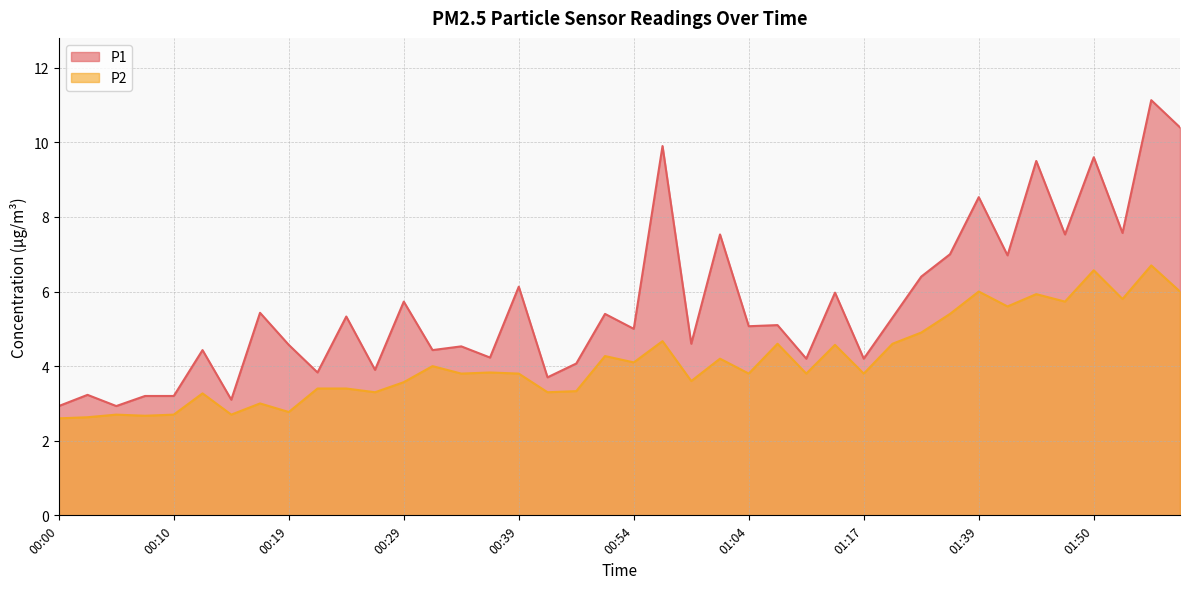

Reading left to right, extract all data points from this chart.

P1: 2.9	3.2	2.9	3.2	3.2	4.4	3.1	5.4	4.6	3.8	5.3	3.9	5.7	4.4	4.5	4.2	6.1	3.7	4.1	5.4	5.0	9.9	4.6	7.5	5.1	5.1	4.2	6.0	4.2	5.3	6.4	7.0	8.5	7.0	9.5	7.5	9.6	7.6	11.1	10.4
P2: 2.6	2.6	2.7	2.7	2.7	3.3	2.7	3.0	2.8	3.4	3.4	3.3	3.6	4.0	3.8	3.8	3.8	3.3	3.3	4.3	4.1	4.7	3.6	4.2	3.8	4.6	3.8	4.6	3.8	4.6	4.9	5.4	6.0	5.6	5.9	5.7	6.6	5.8	6.7	6.0